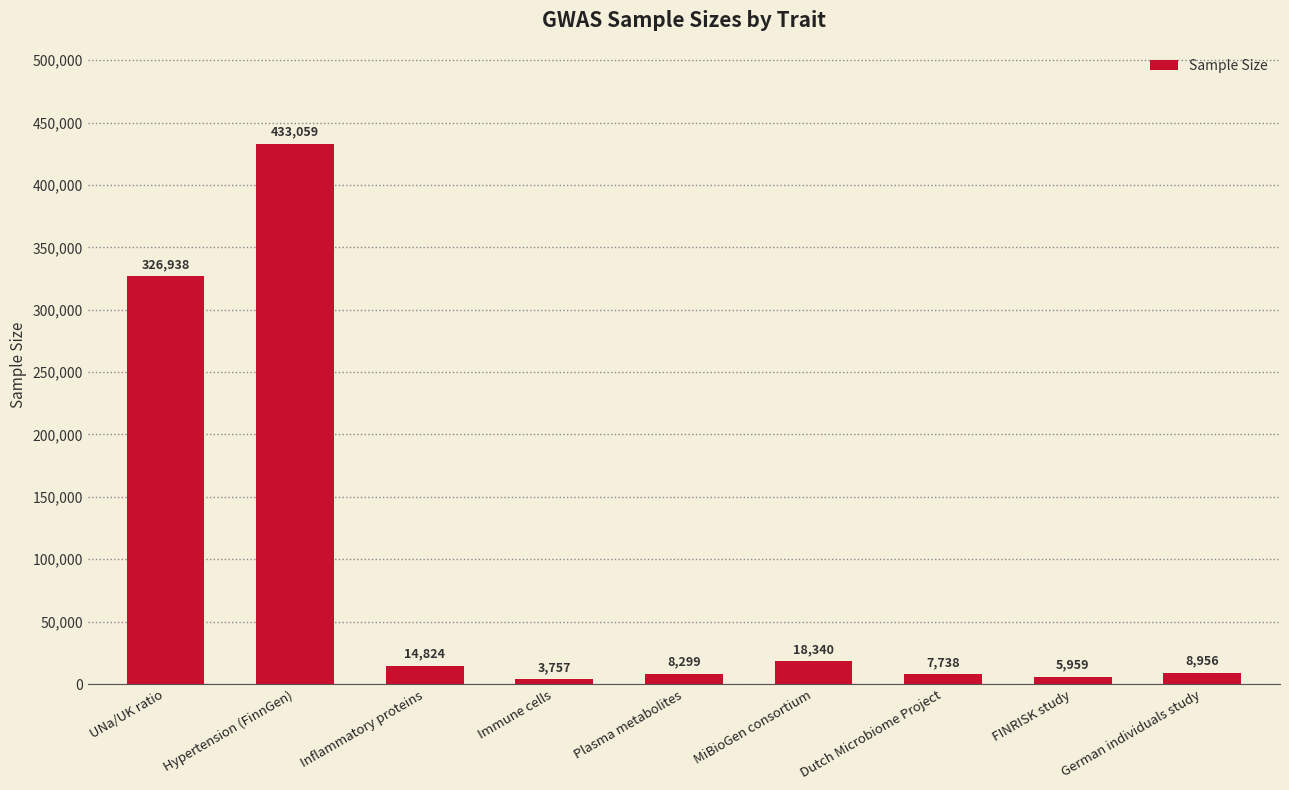

What is the difference between the second highest and second lowest values?

320979